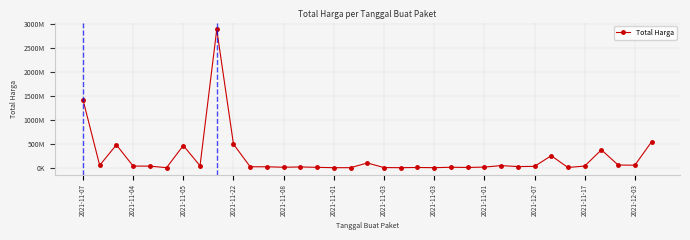

How many lines are shown in the chart?

1